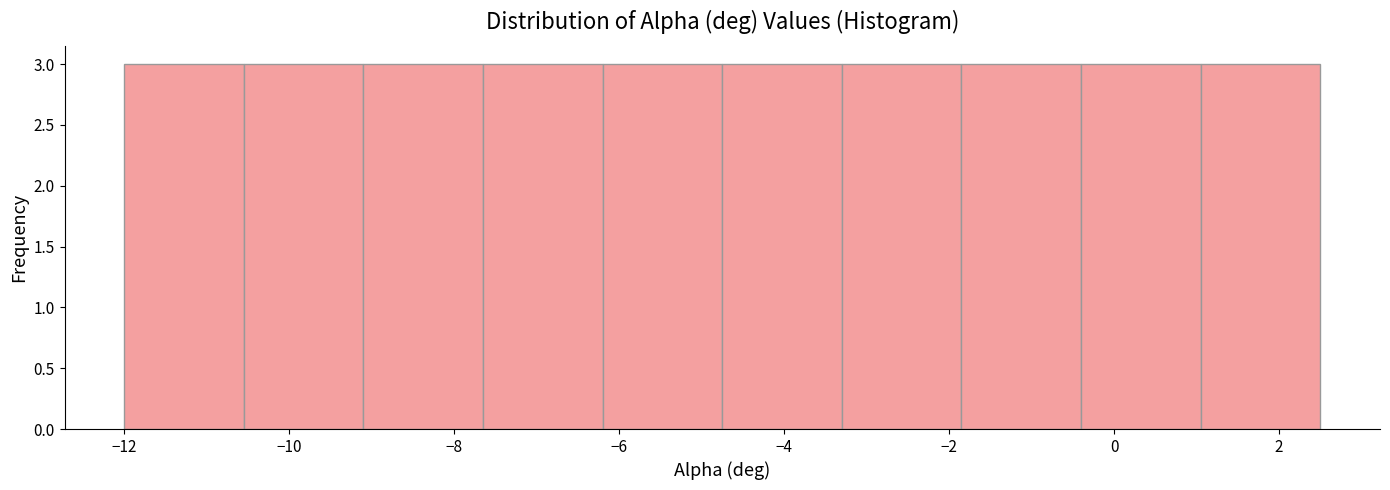

Reading left to right, transcribe this chart: for each bar, give the range it covers on the x-axis and its height. Neither the bar edges nor the heights are printed on the chart, so give them approximately, as read against the axes.

-12.00 to -10.55: 3
-10.55 to -9.10: 3
-9.10 to -7.65: 3
-7.65 to -6.20: 3
-6.20 to -4.75: 3
-4.75 to -3.30: 3
-3.30 to -1.85: 3
-1.85 to -0.40: 3
-0.40 to 1.05: 3
1.05 to 2.50: 3